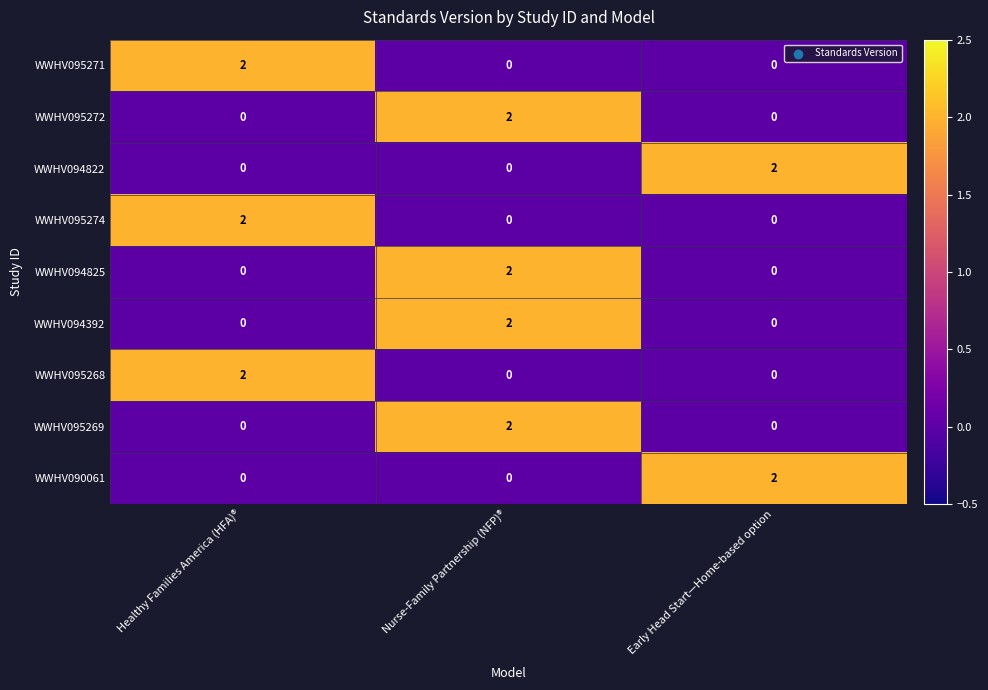

What is the total value across all series at Nurse-Family Partnership (NFP)®?

8